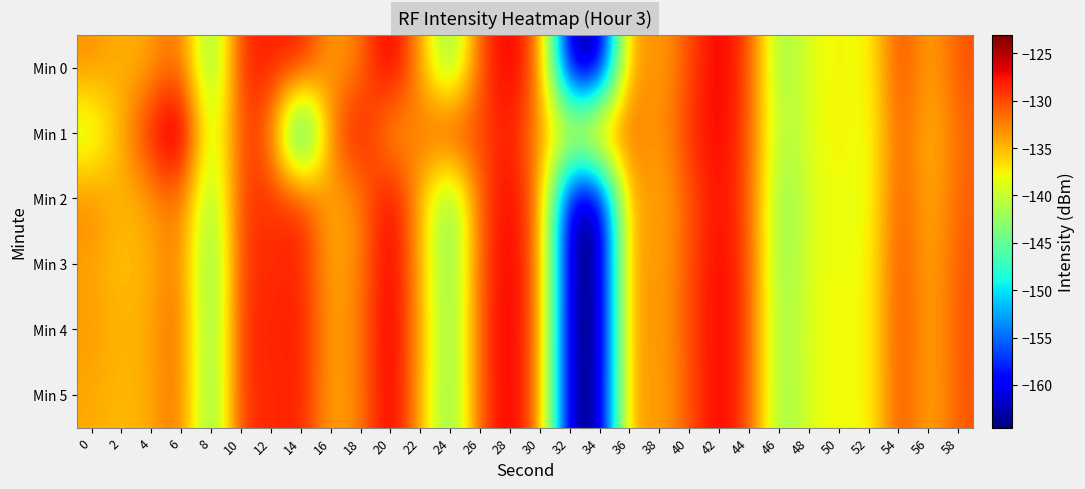

Reading left to right, list all the values displayed in this chart.

Min 0: 0=-133.0	2=-134.8	4=-134.0	6=-130.9	8=-145.5	10=-127.9	12=-128.5	14=-127.4	16=-134.3	18=-132.1	20=-125.0	22=-134.1	24=-145.0	26=-129.8	28=-125.9	30=-131.7	32=-164.4	34=-164.5	36=-131.9	38=-134.5	40=-130.0	42=-126.2	44=-130.0	46=-143.1	48=-138.5	50=-137.4	52=-138.5	54=-129.3	56=-134.7	58=-130.4
Min 1: 0=-140.6	2=-134.4	4=-127.5	6=-123.0	8=-142.2	10=-129.2	12=-131.2	14=-155.7	16=-131.3	18=-126.8	20=-135.0	22=-132.0	24=-128.0	26=-130.5	28=-127.3	30=-133.8	32=-136.2	34=-129.7	36=-131.5	38=-134.1	40=-128.8	42=-126.5	44=-130.3	46=-142.0	48=-138.9	50=-136.7	52=-139.2	54=-130.1	56=-135.5	58=-131.2
Min 2: 0=-132.5	2=-135.1	4=-133.8	6=-131.2	8=-144.3	10=-128.7	12=-129.3	14=-128.1	16=-135.0	18=-132.8	20=-125.7	22=-134.8	24=-145.5	26=-130.2	28=-126.4	30=-132.1	32=-163.9	34=-164.0	36=-132.3	38=-135.0	40=-130.5	42=-127.0	44=-130.2	46=-143.8	48=-139.0	50=-137.9	52=-138.9	54=-129.8	56=-135.2	58=-130.9
Min 3: 0=-134.0	2=-135.5	4=-134.5	6=-131.5	8=-146.0	10=-128.5	12=-129.0	14=-128.0	16=-134.8	18=-132.5	20=-125.5	22=-134.5	24=-145.2	26=-130.0	28=-126.1	30=-131.8	32=-164.2	34=-164.5	36=-132.0	38=-134.7	40=-130.1	42=-126.5	44=-130.0	46=-143.5	48=-138.7	50=-137.6	52=-138.6	54=-129.5	56=-134.9	58=-130.5
Min 4: 0=-133.5	2=-134.9	4=-134.1	6=-130.9	8=-145.7	10=-128.2	12=-128.7	14=-127.6	16=-134.4	18=-132.2	20=-125.2	22=-134.2	24=-145.0	26=-129.9	28=-125.9	30=-131.8	32=-164.4	34=-164.5	36=-132.1	38=-134.6	40=-130.1	42=-126.4	44=-130.0	46=-143.2	48=-138.6	50=-137.5	52=-138.5	54=-129.4	56=-134.8	58=-130.4
Min 5: 0=-134.2	2=-135.2	4=-134.3	6=-131.1	8=-145.8	10=-128.3	12=-128.9	14=-127.8	16=-134.6	18=-132.4	20=-125.4	22=-134.4	24=-145.1	26=-130.0	28=-126.0	30=-131.9	32=-164.3	34=-164.4	36=-132.1	38=-134.8	40=-130.2	42=-126.5	44=-130.1	46=-143.3	48=-138.7	50=-137.5	52=-138.6	54=-129.5	56=-134.9	58=-130.5